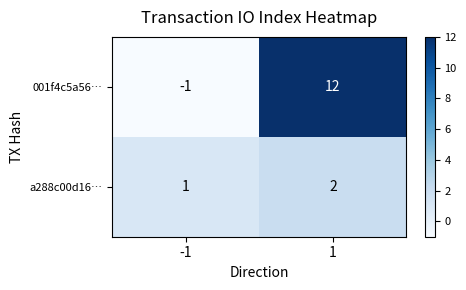

At 1, list the series in order from smallest to largest.

a288c00d16…, 001f4c5a56…